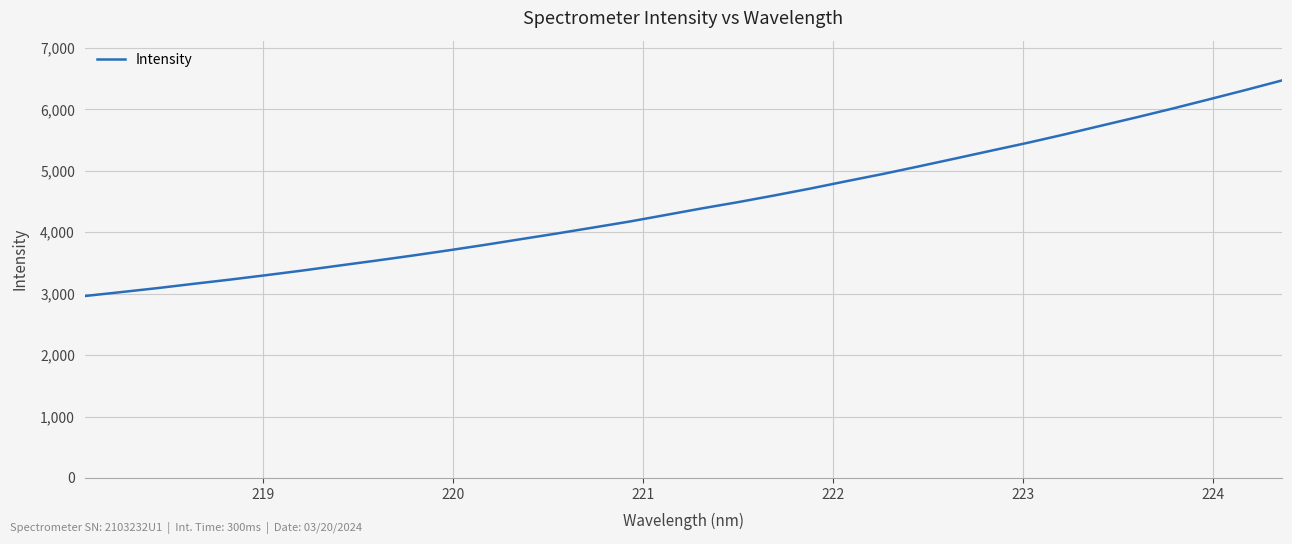

Is this an area chart (filled region under the line)?

No